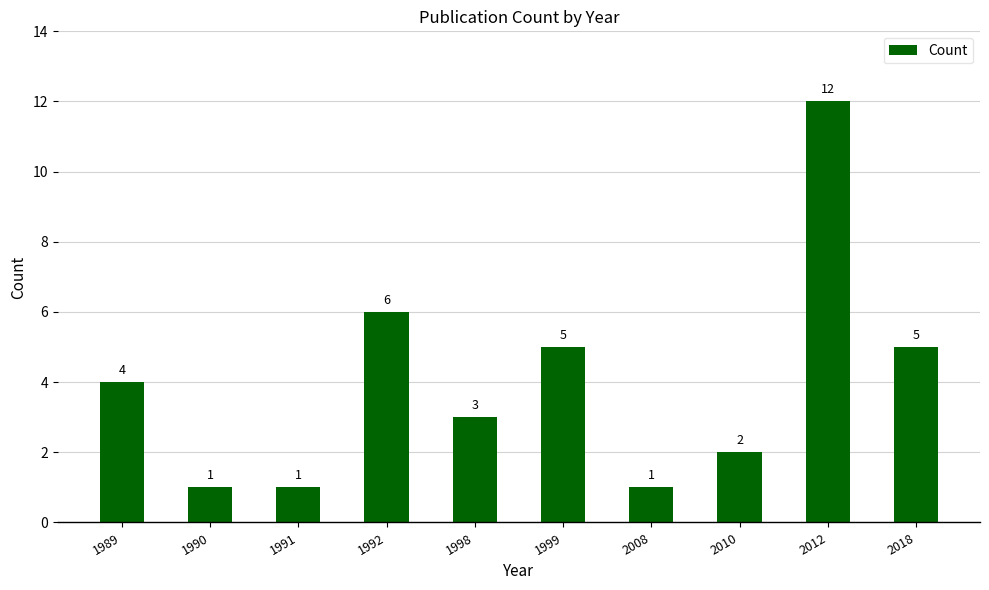

Is it true that the value at 1998 is 1?

False